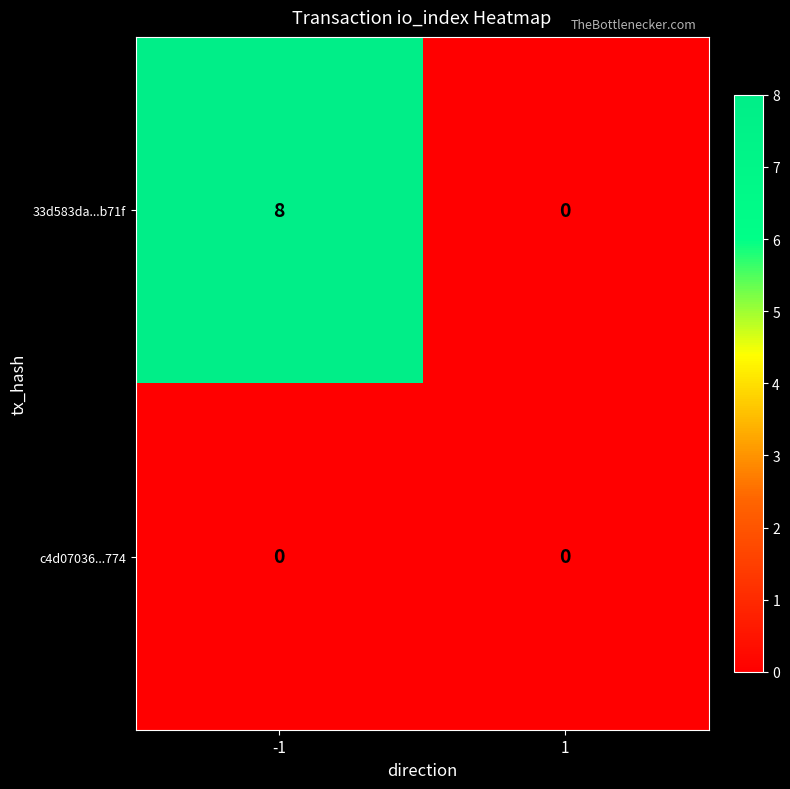

Is it true that c4d07036...774 equals 0 at 1?

True